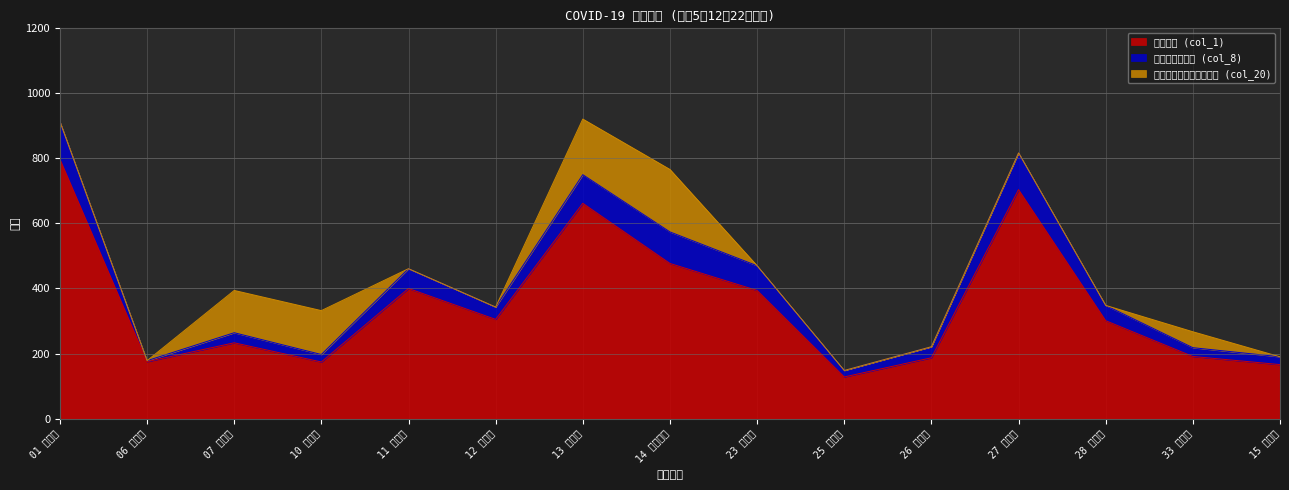

In 在院者数 (col_1), how many points are higher than both neighbors (excluding endpoints)?

4